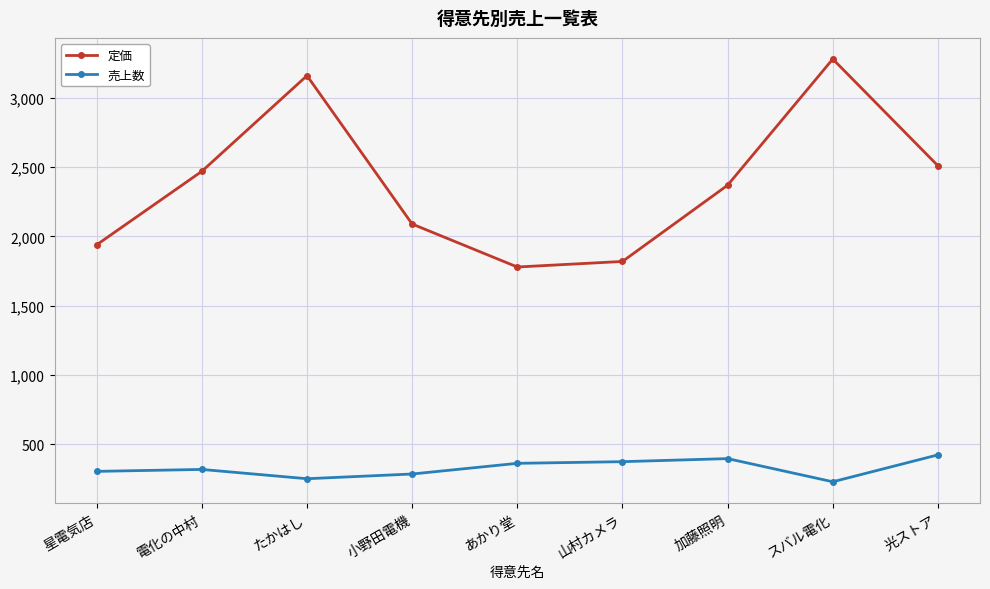

In 定価, how many points are lower than both neighbors (excluding endpoints)?

1